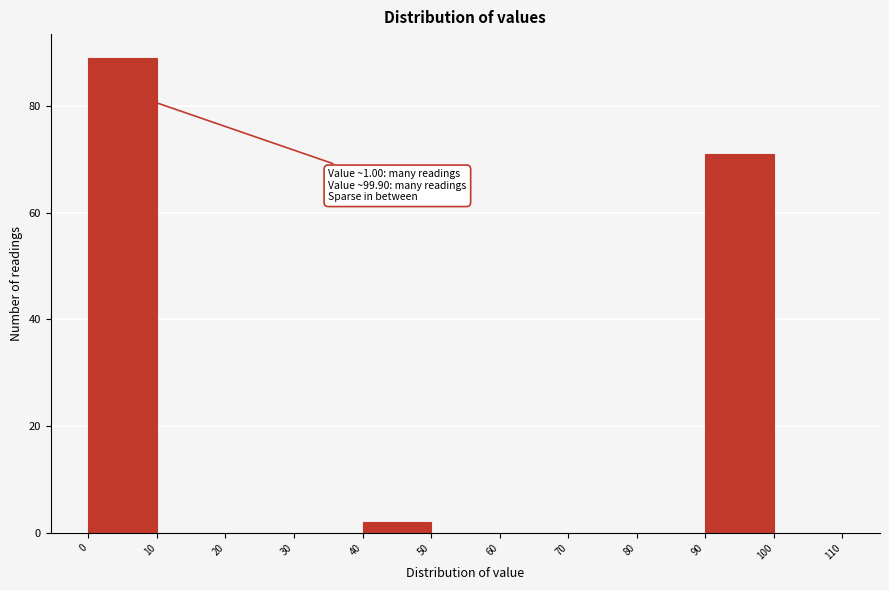

Which range on the x-axis has the tallest bar?

0 to 10